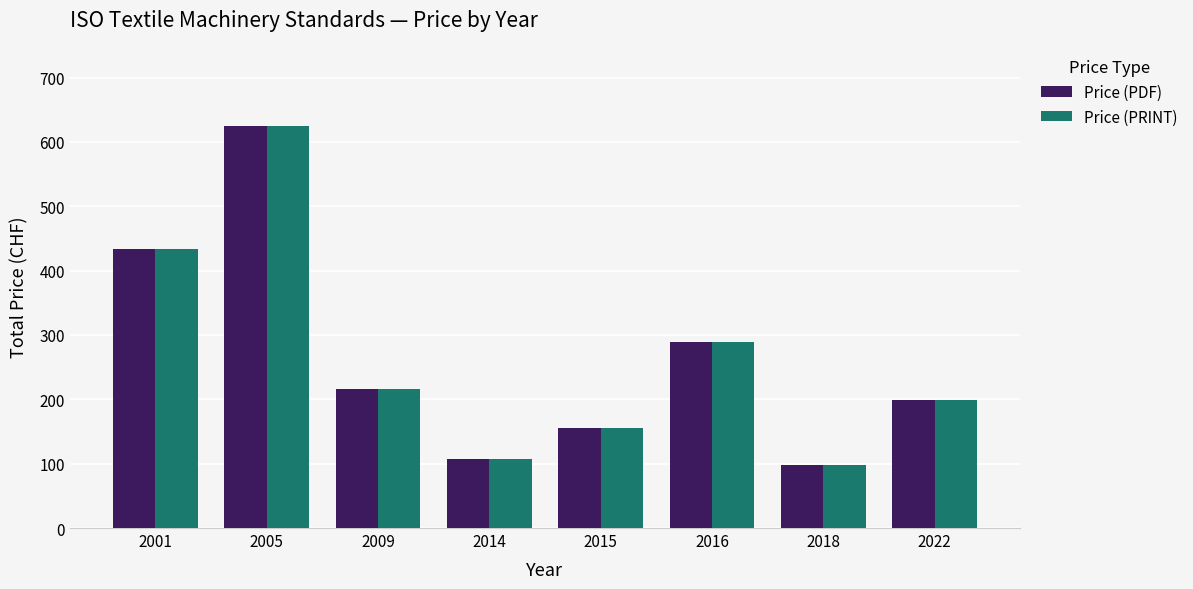

What is the difference between the maximum and minimum values in the Price (PRINT) series?

527